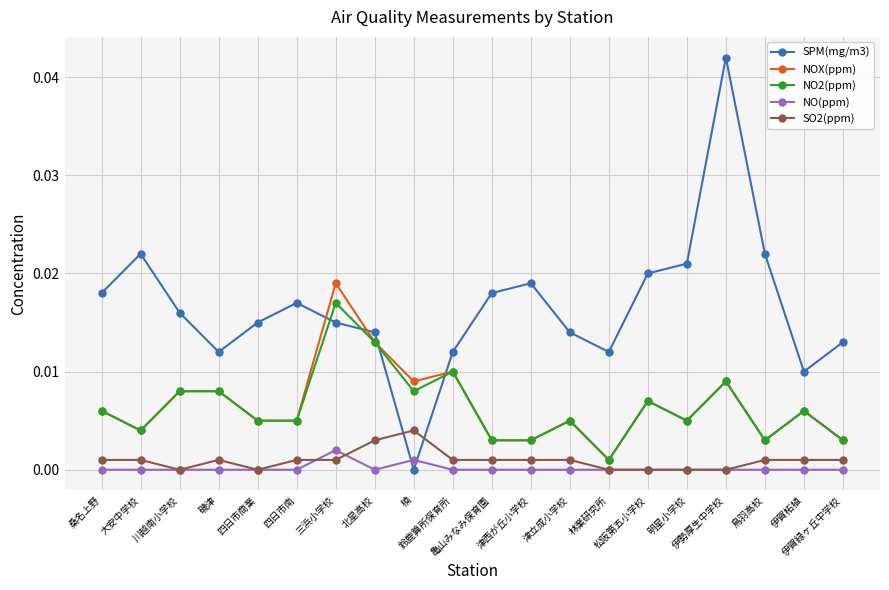

Rank the series by their maximum value, from highest to lowest.

SPM(mg/m3), NOX(ppm), NO2(ppm), SO2(ppm), NO(ppm)